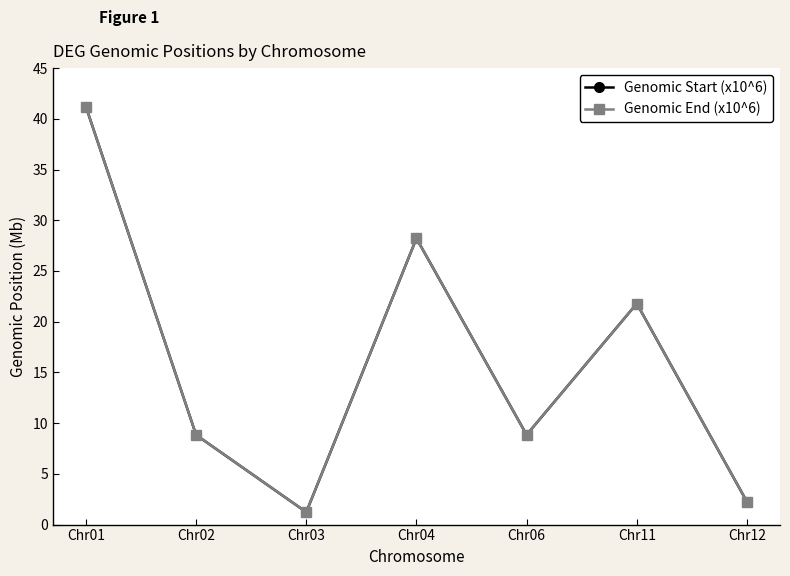

Read the Genomic End (x10^6) value at Chr03.

1.2